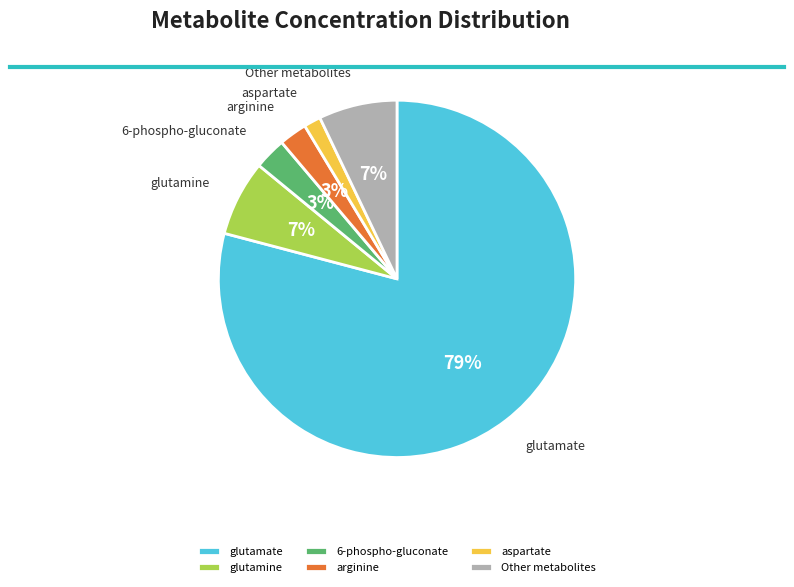

Do glutamate and 6-phospho-gluconate together represent more than half of the pie?

Yes